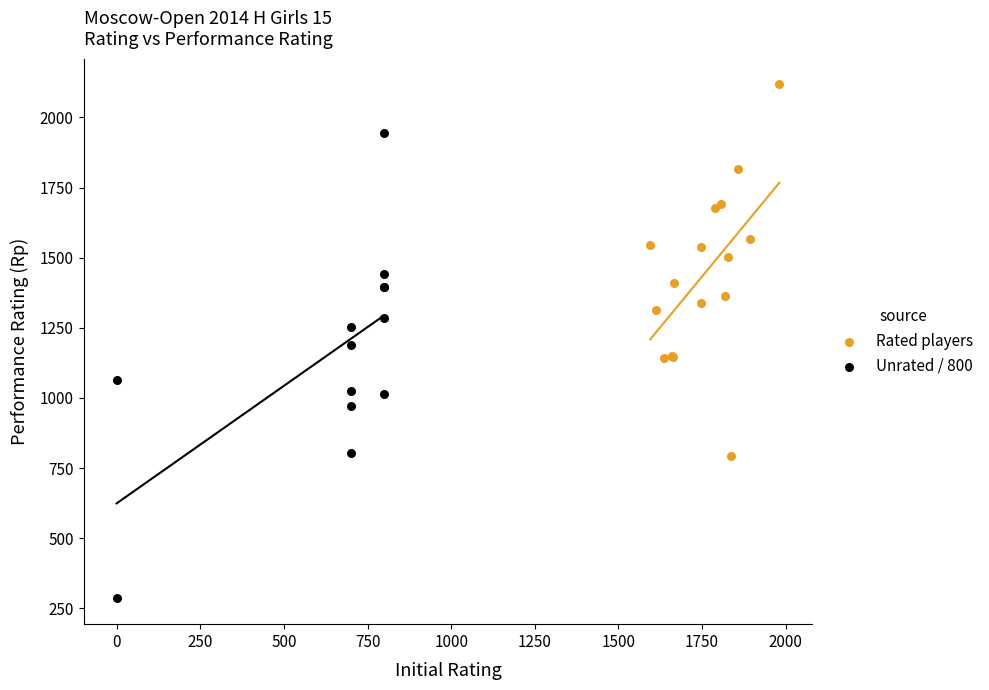

Which series has the widest spread of Y values?

Unrated / 800